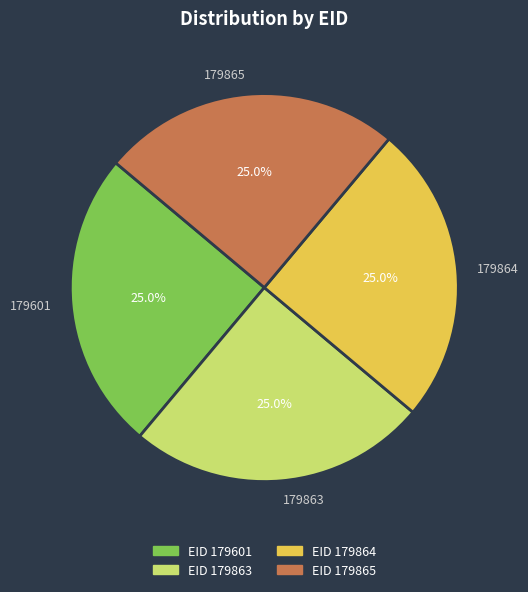

What is the ratio of the value at 179863 to the value at 179865?

1.0